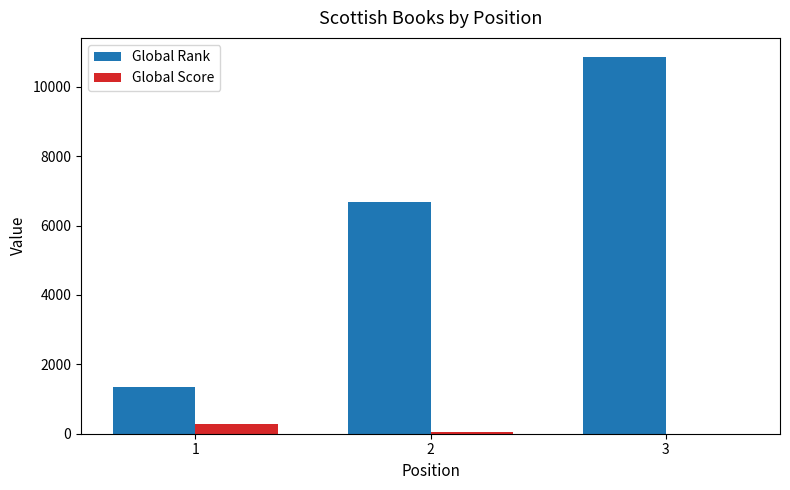

Between 1 and 3, which series saw the biggest shift?

Global Rank